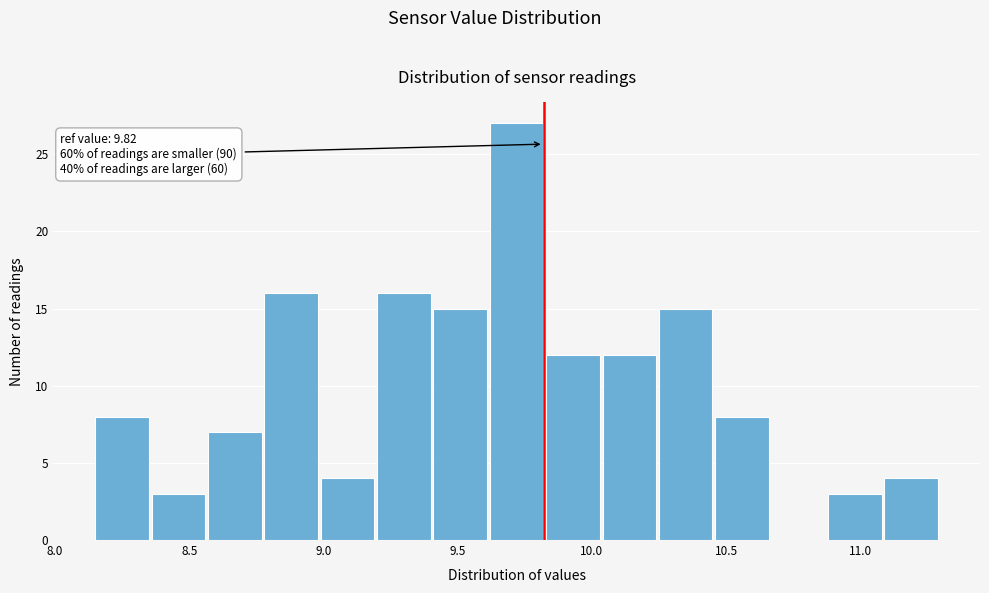

Over which range of the x-axis is the bar tallest?

9.62 to 9.83